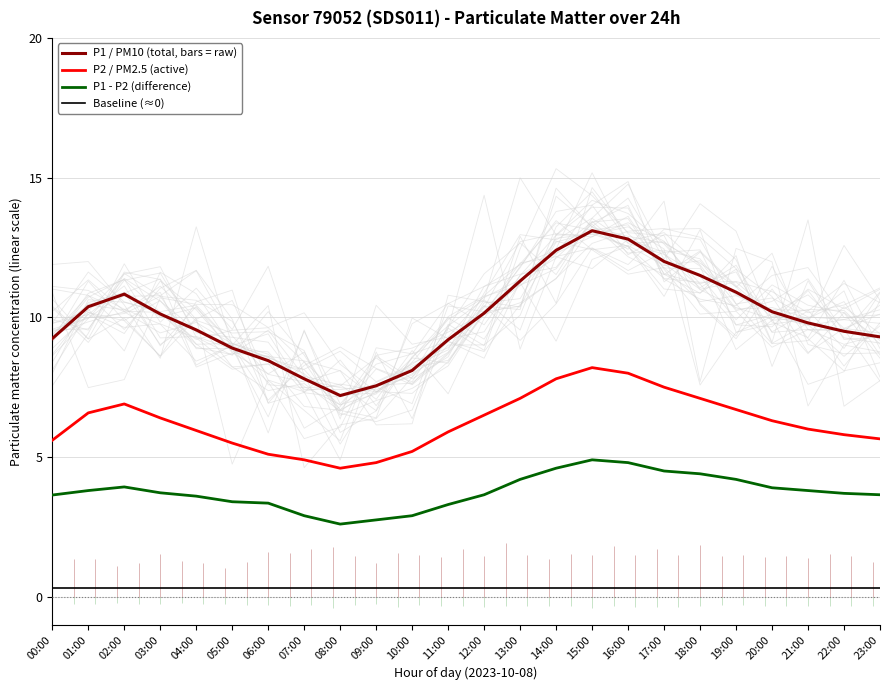

What value does the P1 - P2 (difference) series have at 03:00?

3.7